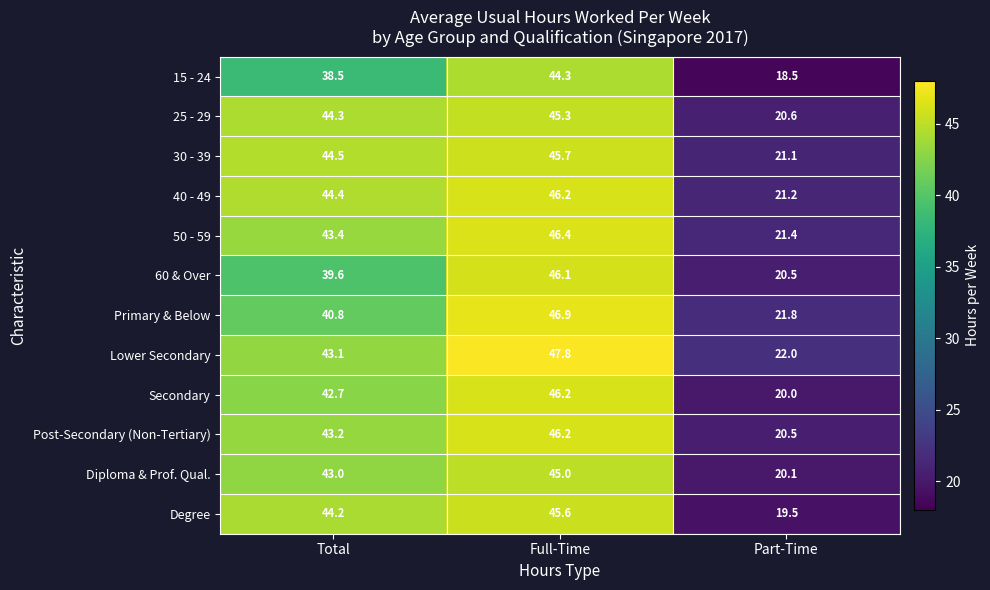

At how many categories does at least one series exceed 28?

2